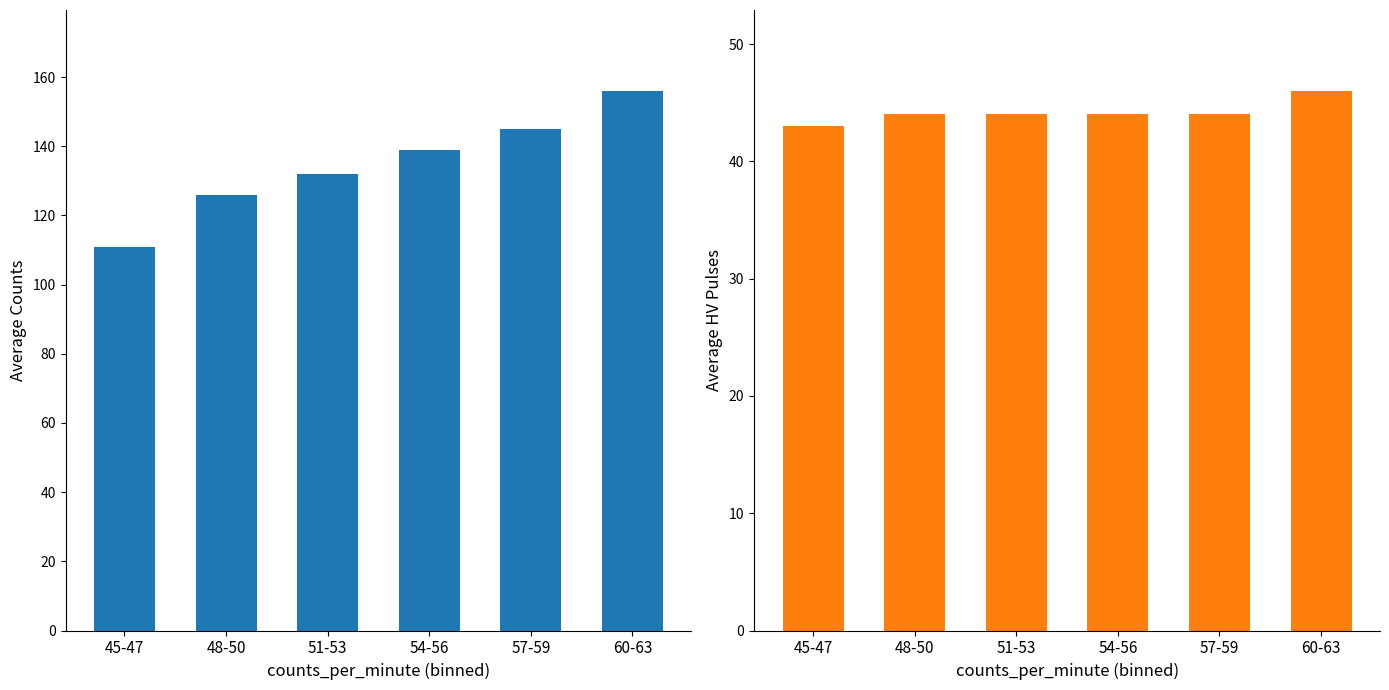

How many data points does each series have?

6